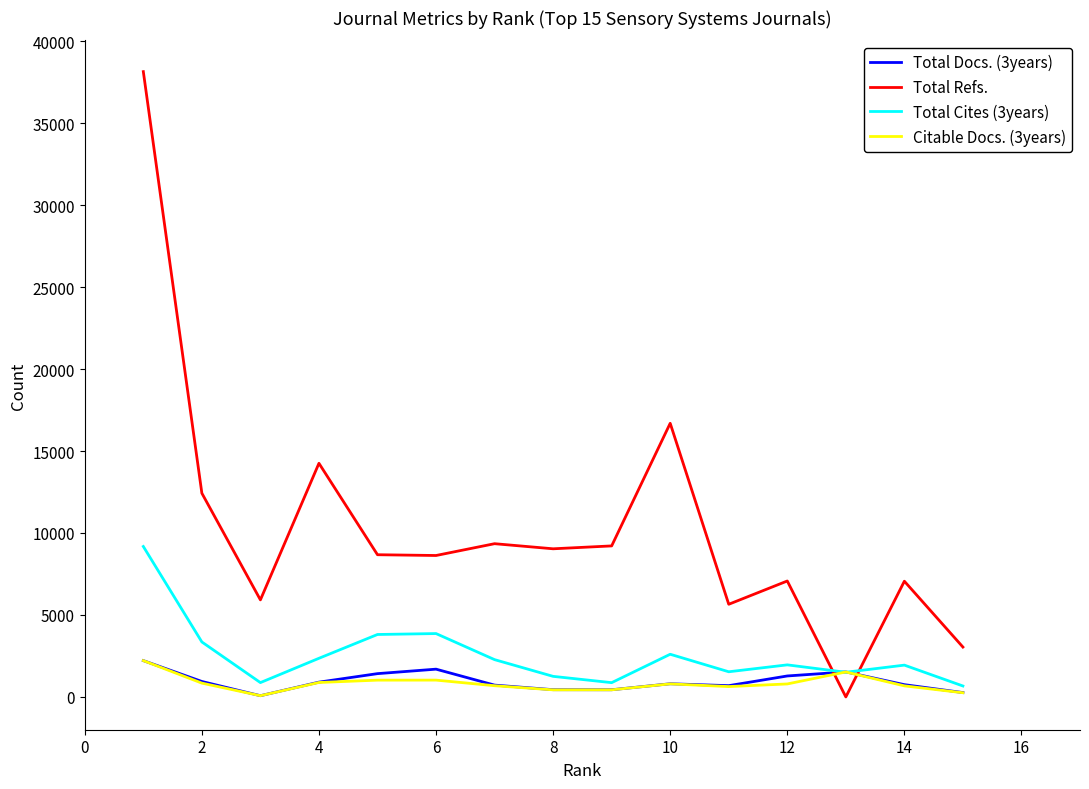

True or false: Total Docs. (3years) and Total Refs. intersect in this chart.

True